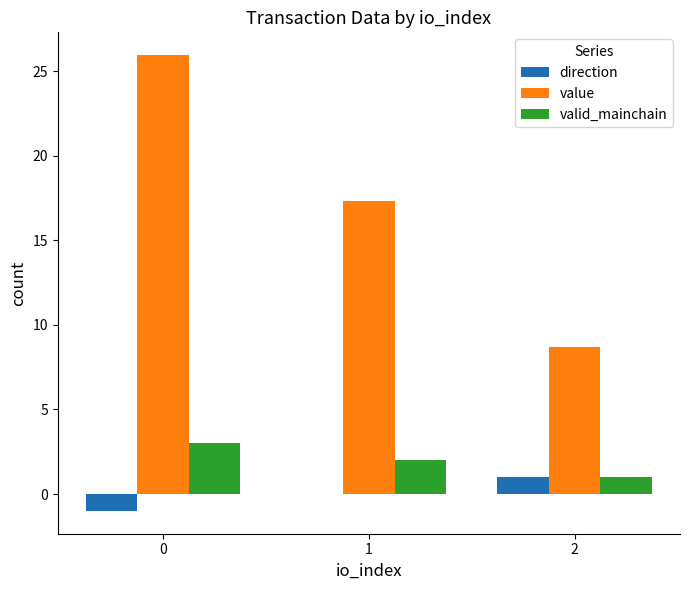

The valid_mainchain series shows 1.1 at 1. True or false?

False